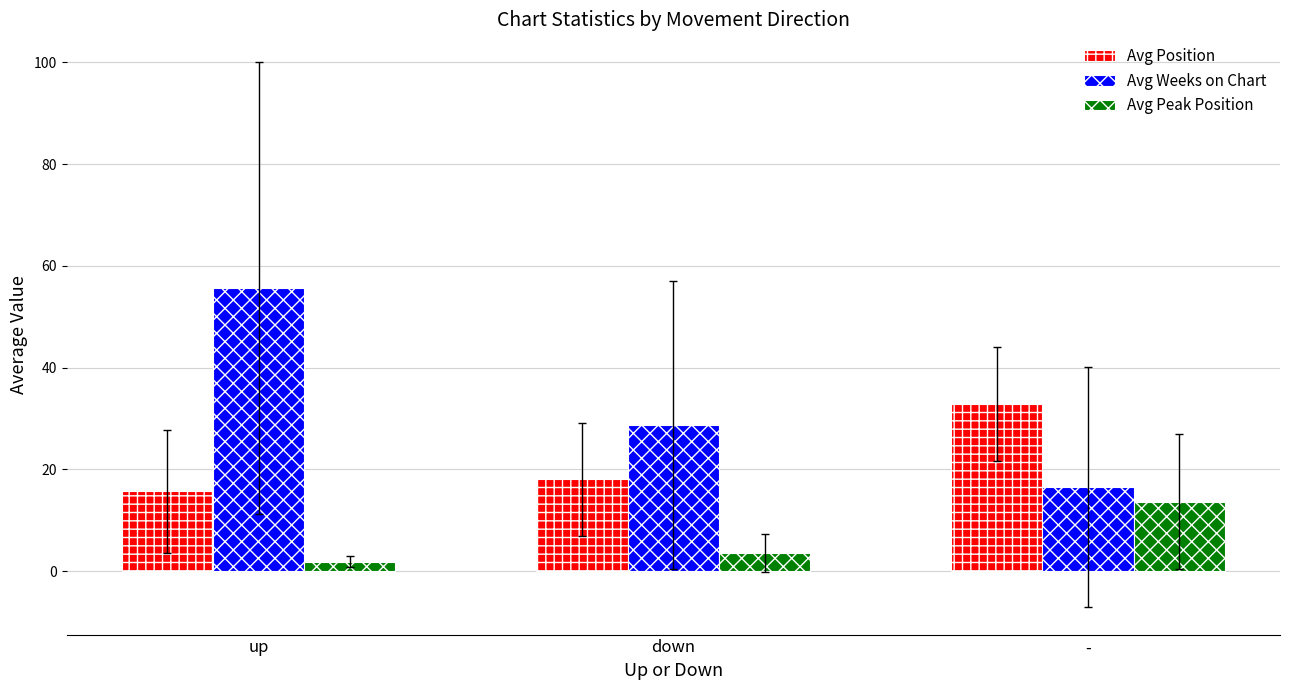

Where does the Avg Weeks on Chart series first go above 28?

up